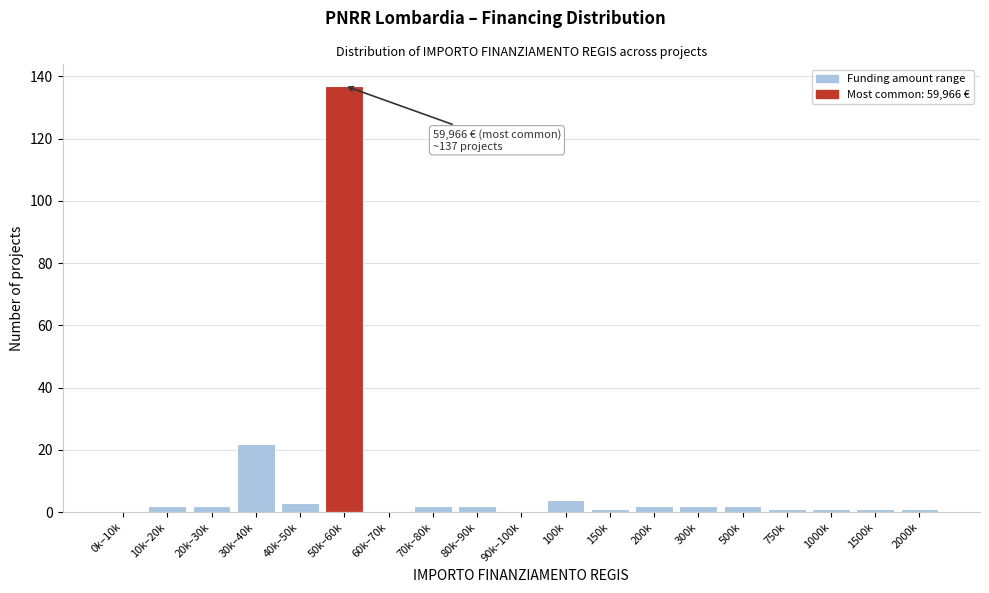

Reading left to right, extract all data points from this chart.

0k–10k=0	10k–20k=2	20k–30k=2	30k–40k=22	40k–50k=3	50k–60k=137	60k–70k=0	70k–80k=2	80k–90k=2	90k–100k=0	100k=4	150k=1	200k=2	300k=2	500k=2	750k=1	1000k=1	1500k=1	2000k=1